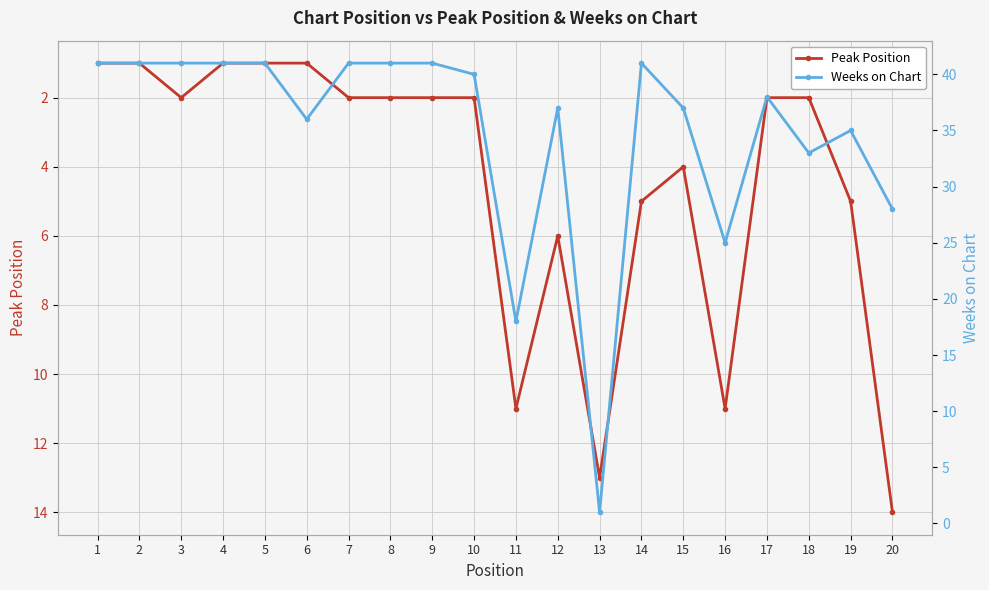

Which series ends up on top after the final intersection of Peak Position and Weeks on Chart?

Weeks on Chart